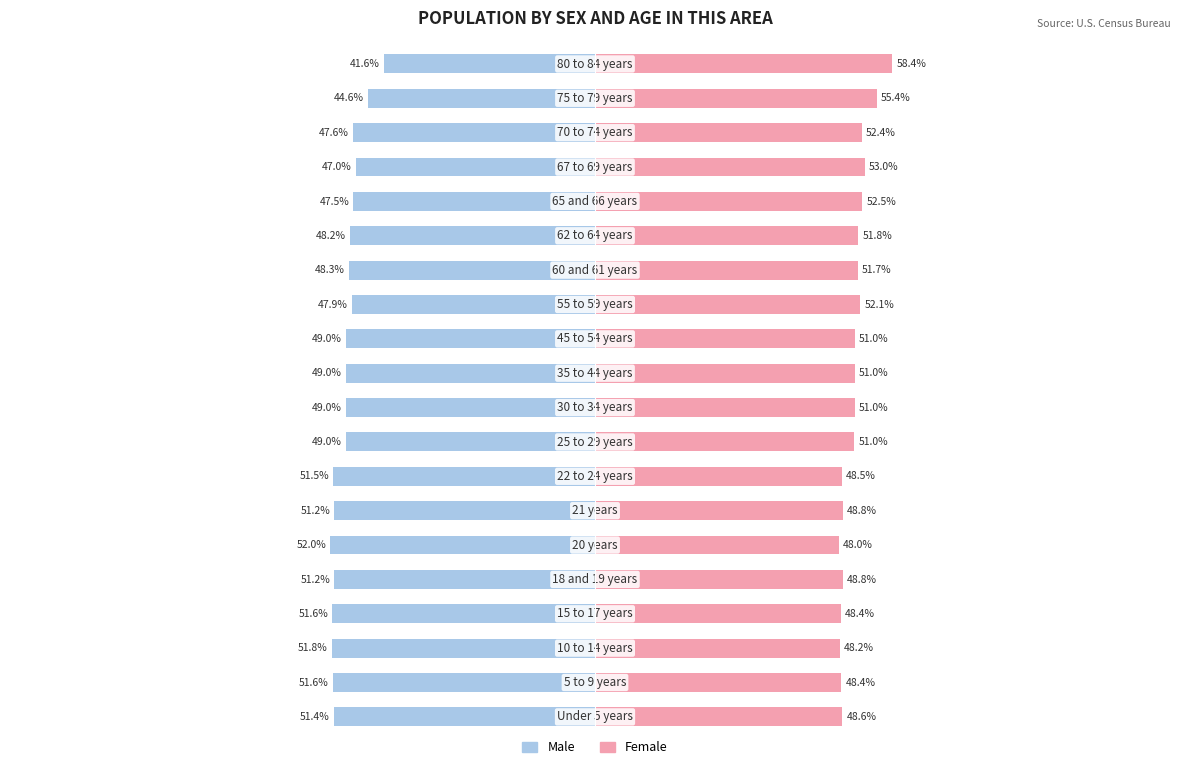

Which series has the largest range (max minus min)?

Male